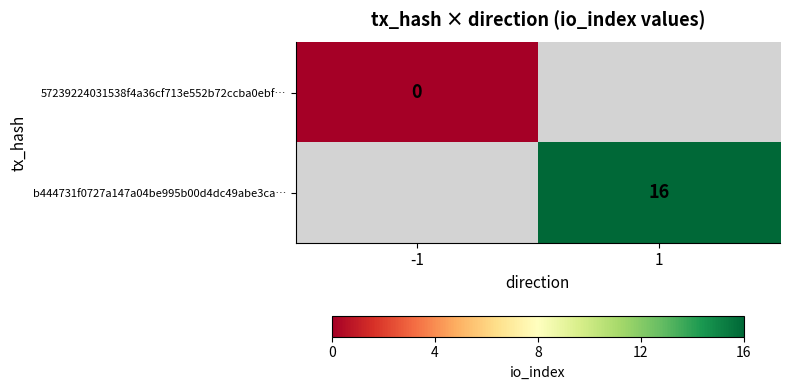

True or false: b444731f0727a147a04be995b00d4dc49abe3ca… has a value of 10 at 1.

False